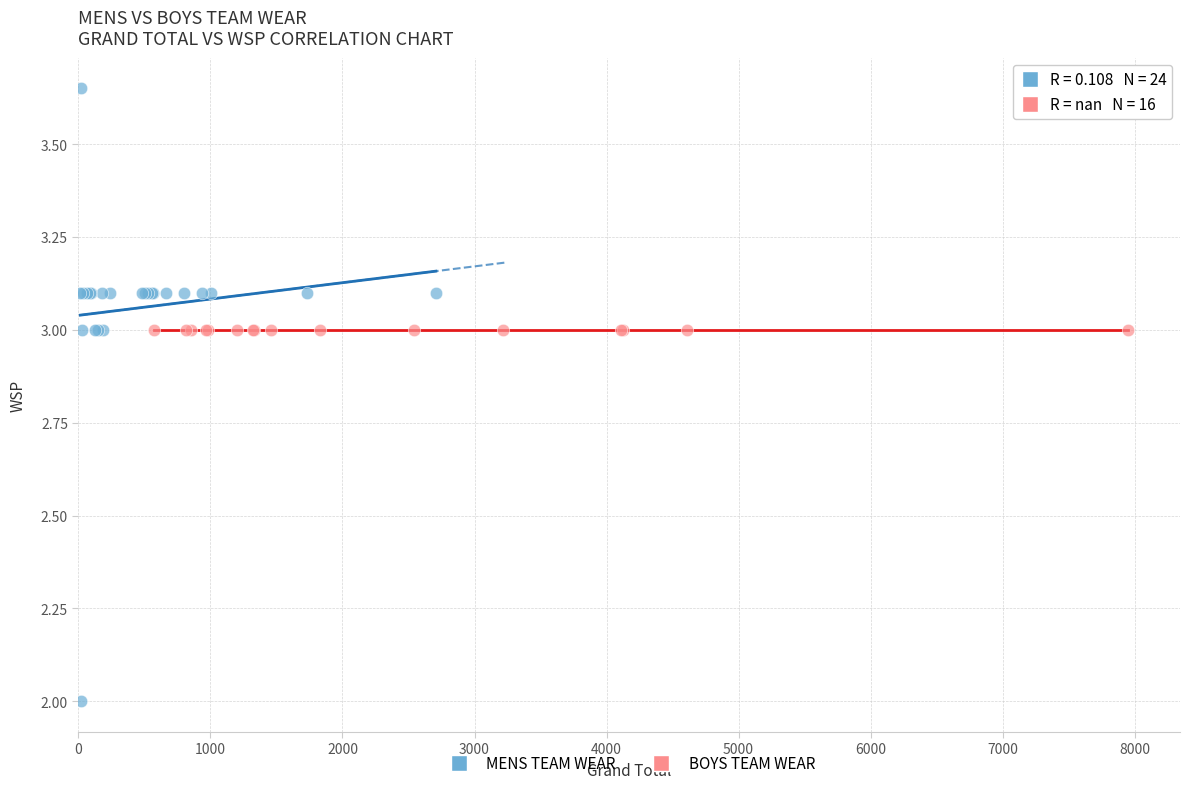

Which series contains the highest Y value?

MENS TEAM WEAR